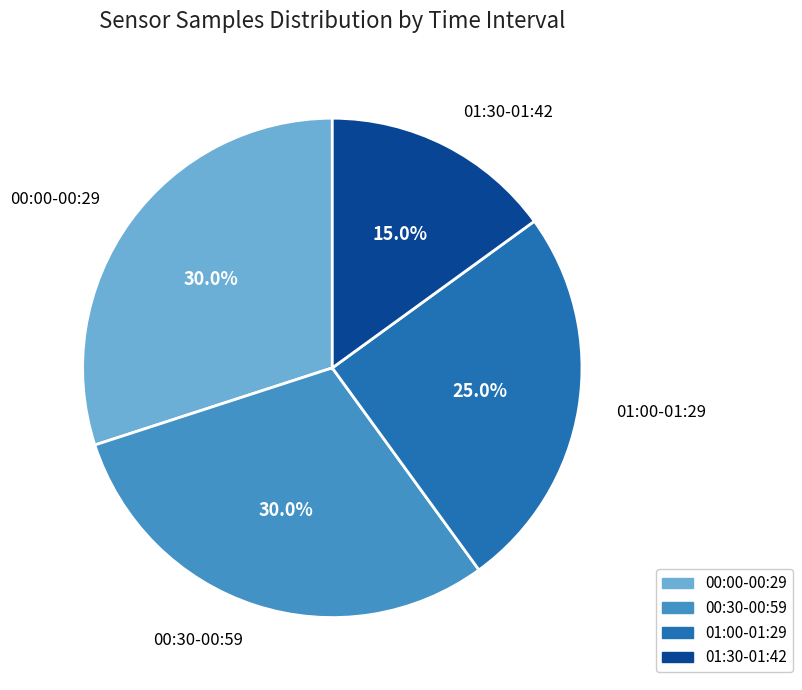

Is the sum of 00:30-00:59 and 01:00-01:29 greater than half?

Yes